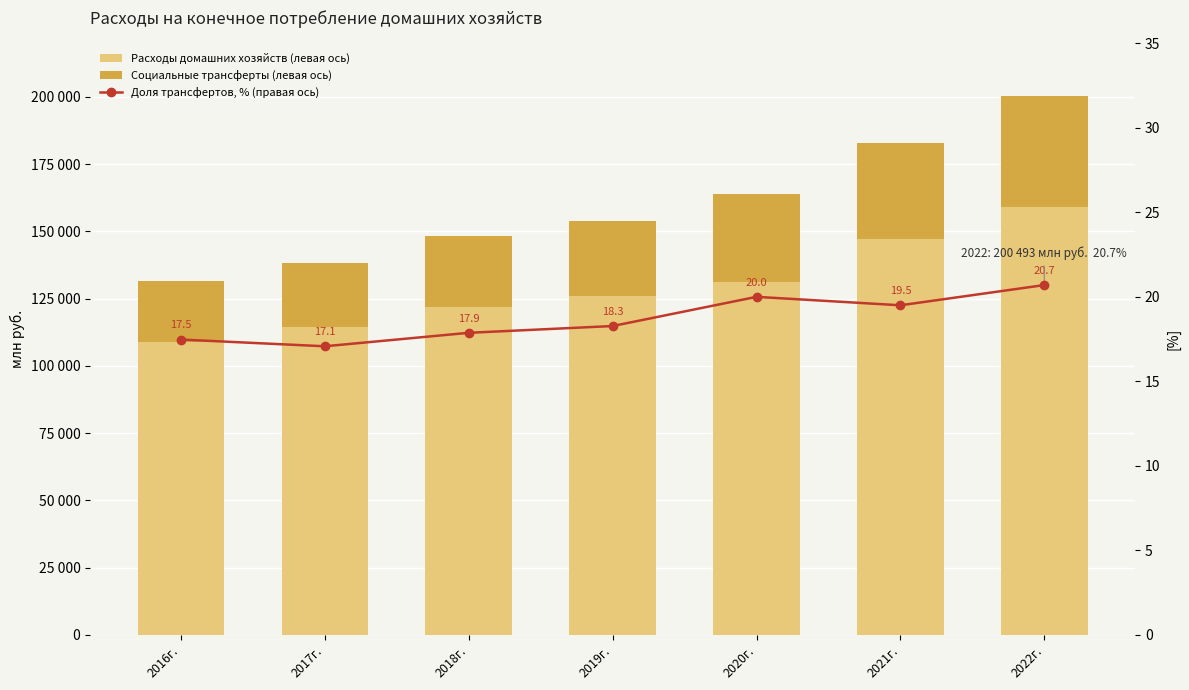

What are all the series names shown in the legend?

Расходы домашних хозяйств (левая ось), Социальные трансферты (левая ось), Доля трансфертов, % (правая ось)